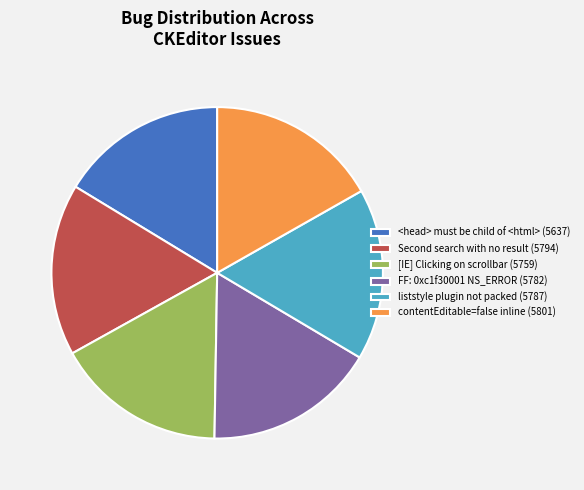

Is there a majority slice in this chart?

No